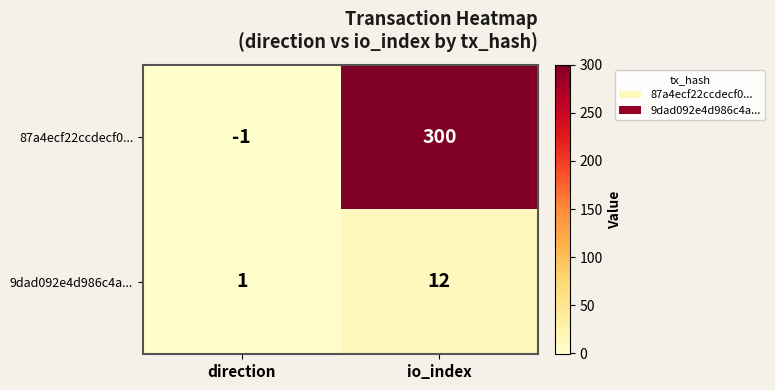

The 9dad092e4d986c4a... series shows 1 at direction. True or false?

True